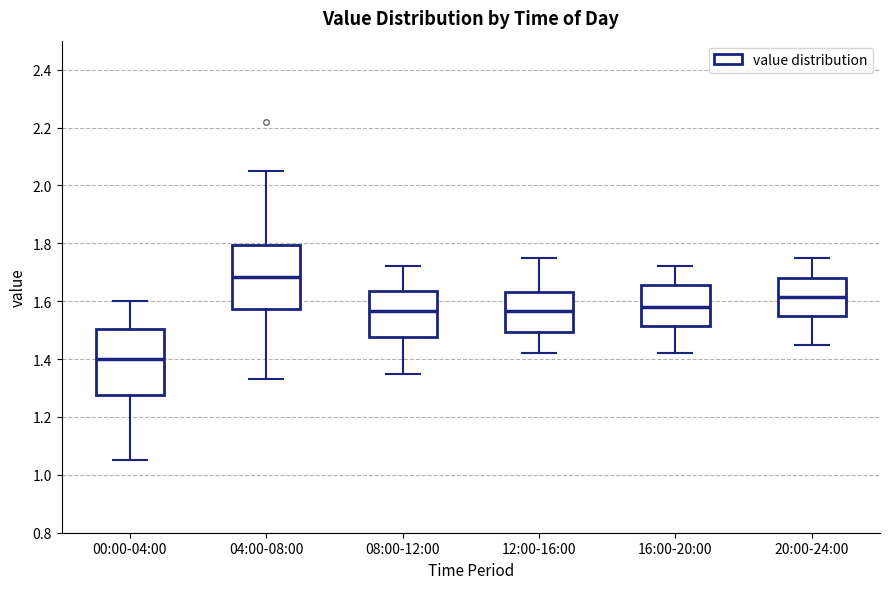

Where does the median line of the box for 04:00-08:00 sit on the y-axis? The values are not printed on the chart, so give them approximately, as read against the axis.

1.68